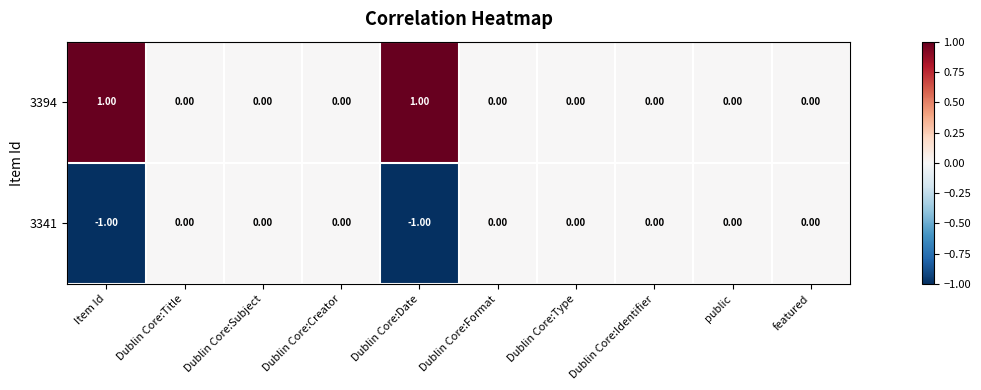

Which series has the largest total across all categories?

3394